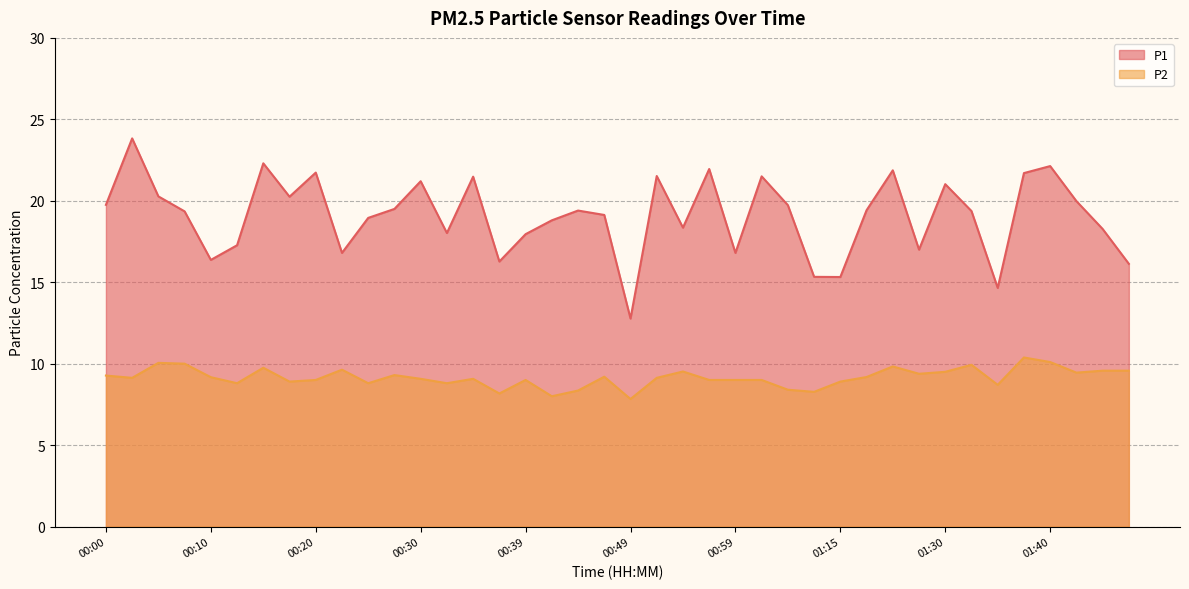

Reading left to right, transcribe all the data shown in this chart.

P1: 00:00=19.8	00:03=23.8	00:05=20.3	00:08=19.4	00:10=16.4	00:13=17.3	00:15=22.3	00:18=20.2	00:20=21.7	00:22=16.8	00:25=18.9	00:27=19.5	00:30=21.2	00:32=18.0	00:35=21.5	00:37=16.3	00:39=17.9	00:42=18.8	00:44=19.4	00:47=19.1	00:49=12.8	00:52=21.5	00:54=18.4	00:57=21.9	00:59=16.8	01:02=21.5	01:04=19.7	01:12=15.3	01:15=15.3	01:17=19.4	01:20=21.9	01:28=17.0	01:30=21.0	01:33=19.4	01:35=14.7	01:38=21.7	01:40=22.1	01:43=20.0	01:45=18.3	01:48=16.1
P2: 00:00=9.3	00:03=9.1	00:05=10.1	00:08=10.0	00:10=9.2	00:13=8.8	00:15=9.8	00:18=8.9	00:20=9.0	00:22=9.6	00:25=8.8	00:27=9.3	00:30=9.1	00:32=8.8	00:35=9.1	00:37=8.2	00:39=9.0	00:42=8.0	00:44=8.3	00:47=9.2	00:49=7.8	00:52=9.1	00:54=9.5	00:57=9.0	00:59=9.0	01:02=9.0	01:04=8.4	01:12=8.3	01:15=8.9	01:17=9.2	01:20=9.8	01:28=9.4	01:30=9.5	01:33=9.9	01:35=8.7	01:38=10.4	01:40=10.1	01:43=9.4	01:45=9.6	01:48=9.6